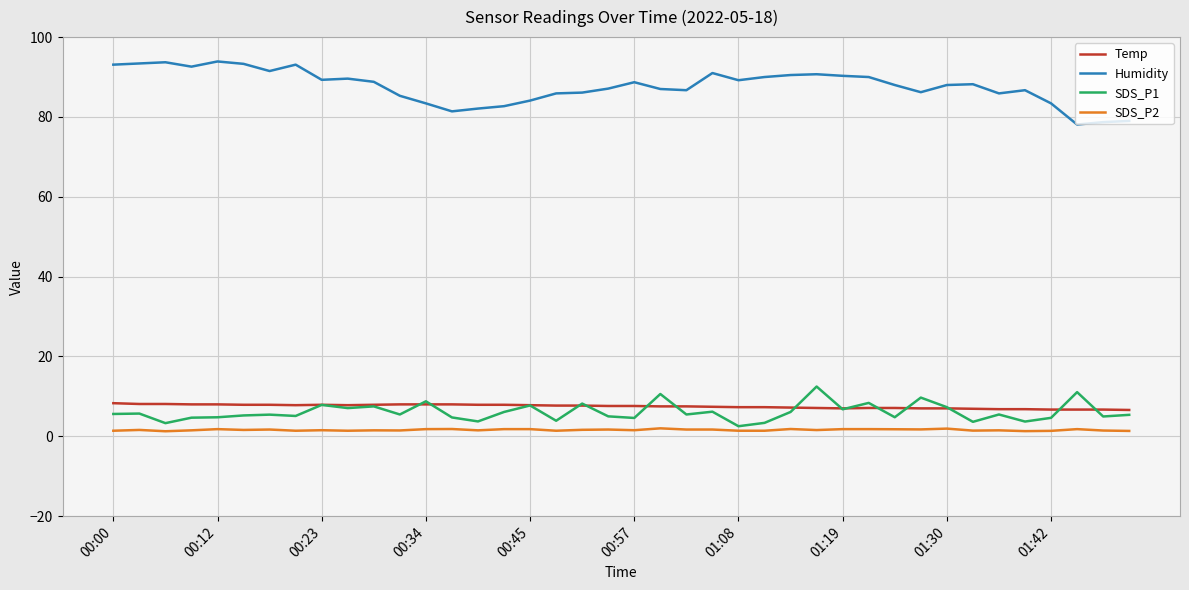

Which series has the largest total across all categories?

Humidity